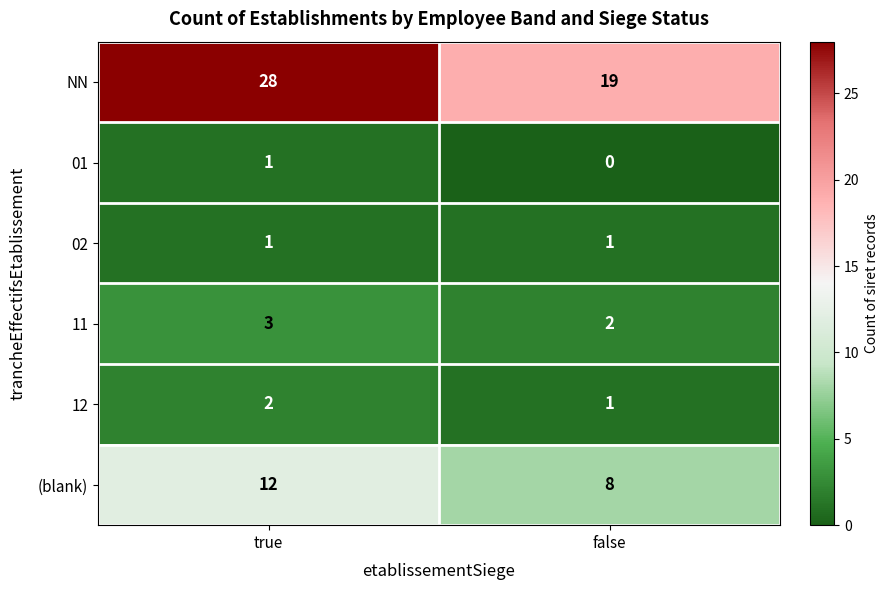

Rank the categories by 11 value from lowest to highest.

false, true